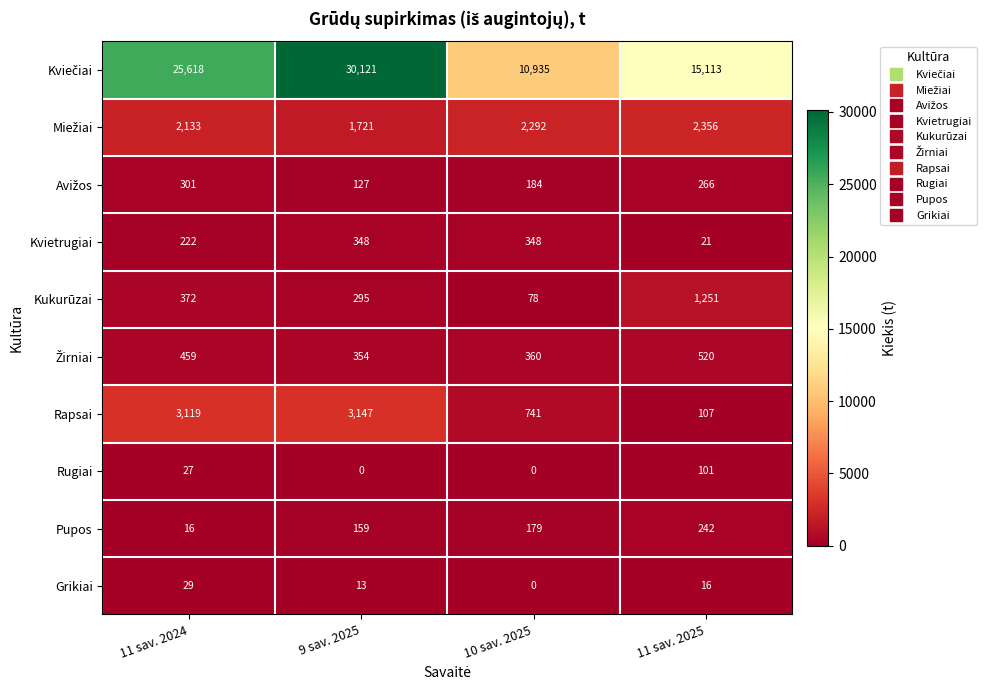

At which label is Rugiai closest to 50?

11 sav. 2024